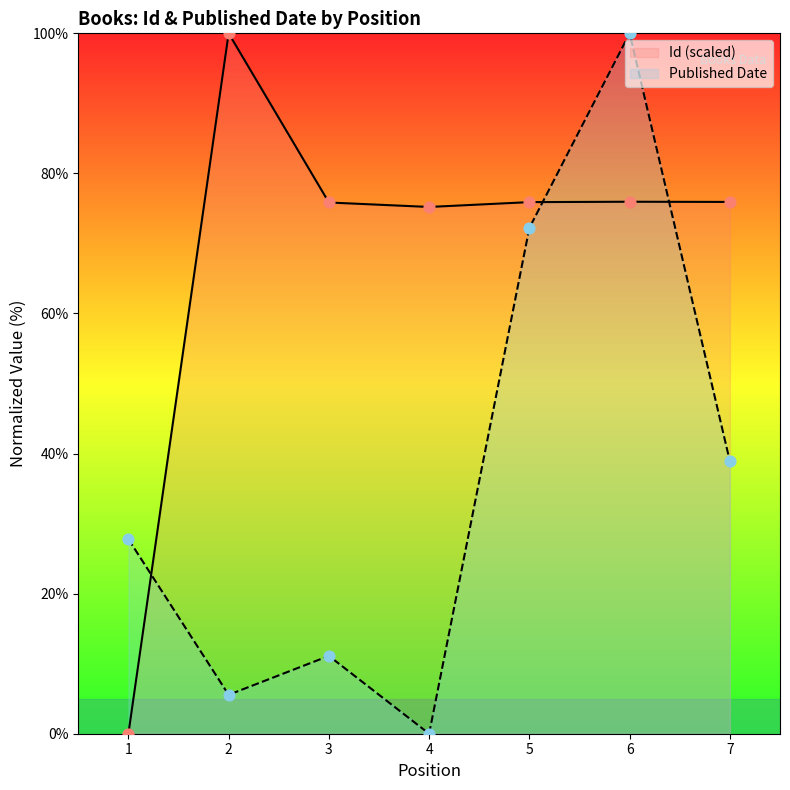

At how many categories does at least one series exceed 30?

6